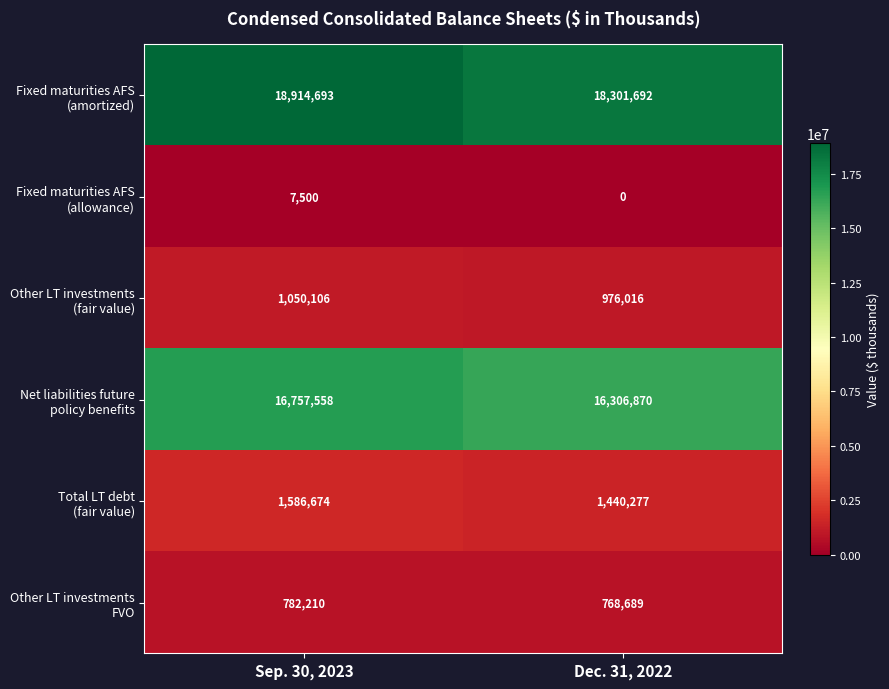

Which label corresponds to the largest value in the chart?

Sep. 30, 2023